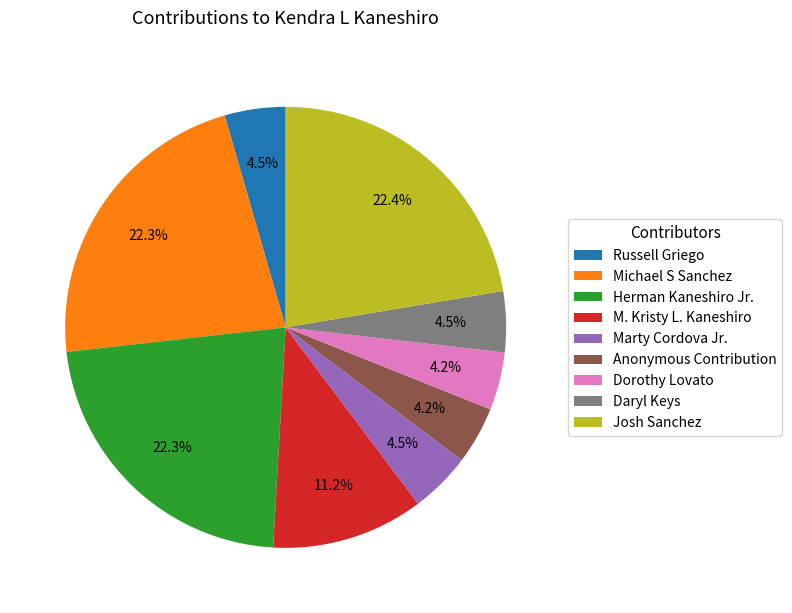

The Michael S Sanchez slice represents 22% of the pie. True or false?

True